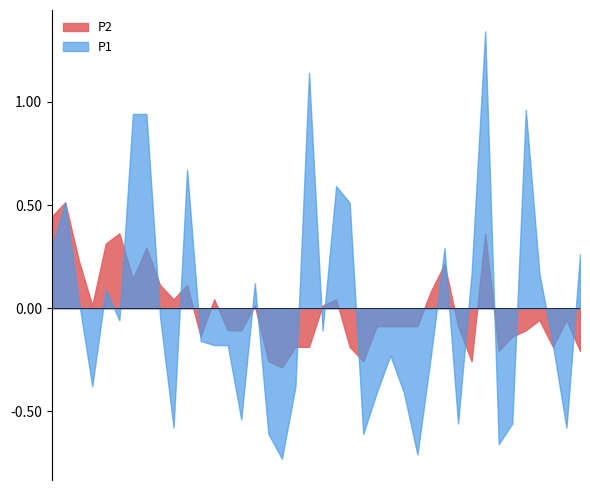

Rank the series by their maximum value, from highest to lowest.

P1, P2